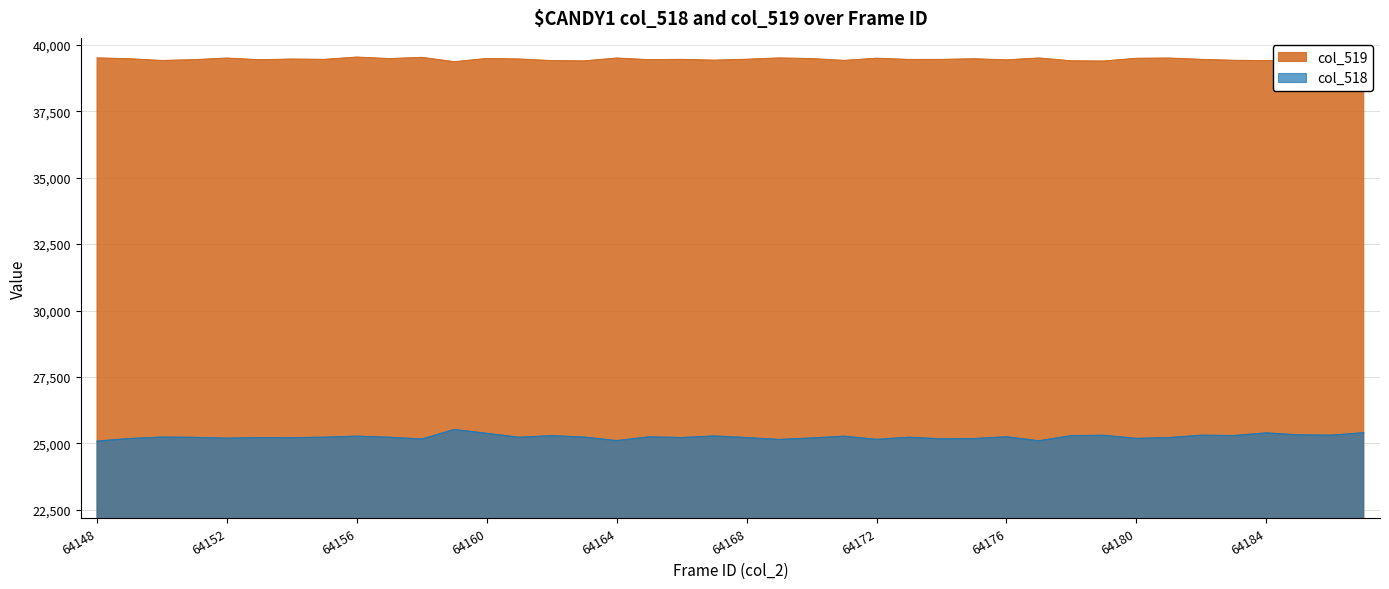

Count the number of categories in the chart.

40